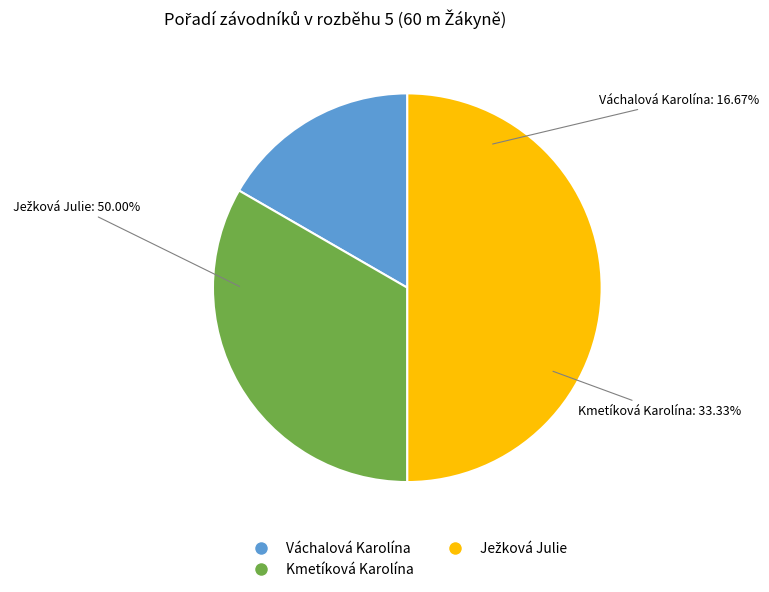

Is there a majority slice in this chart?

No